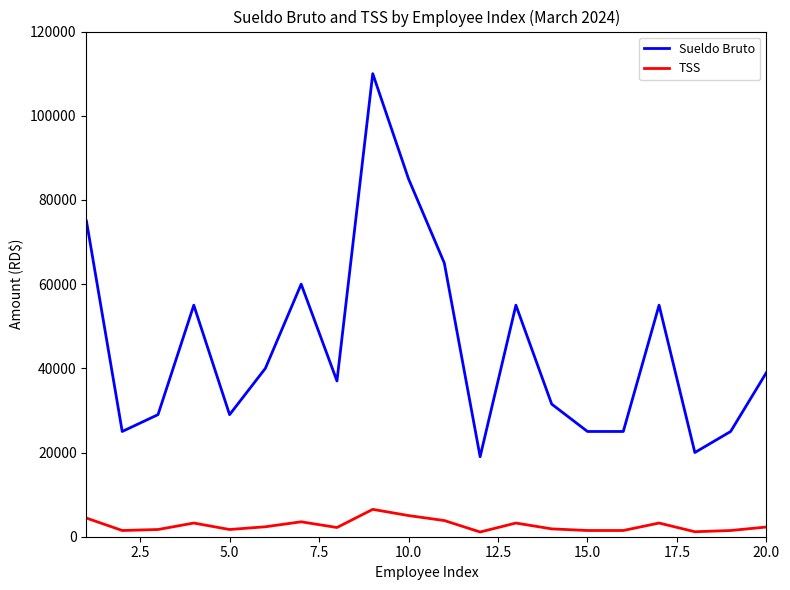

Which series has the largest total across all categories?

Sueldo Bruto